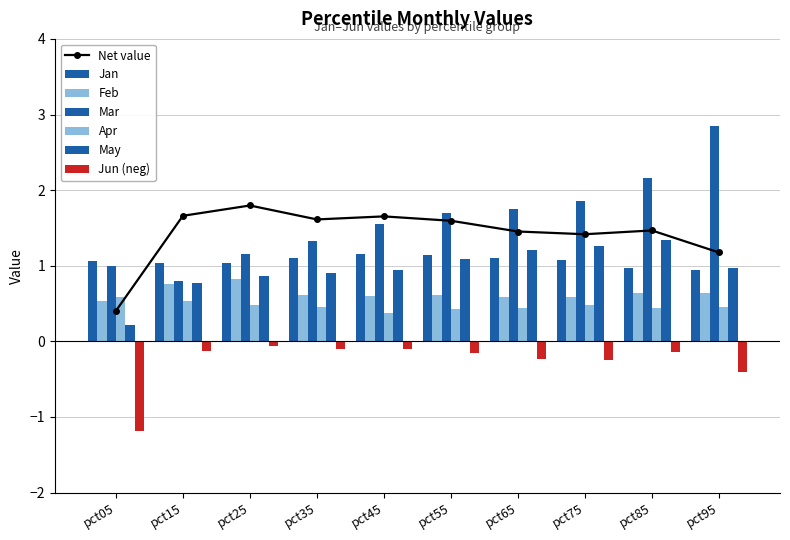

Which series has the widest spread of values?

Mar